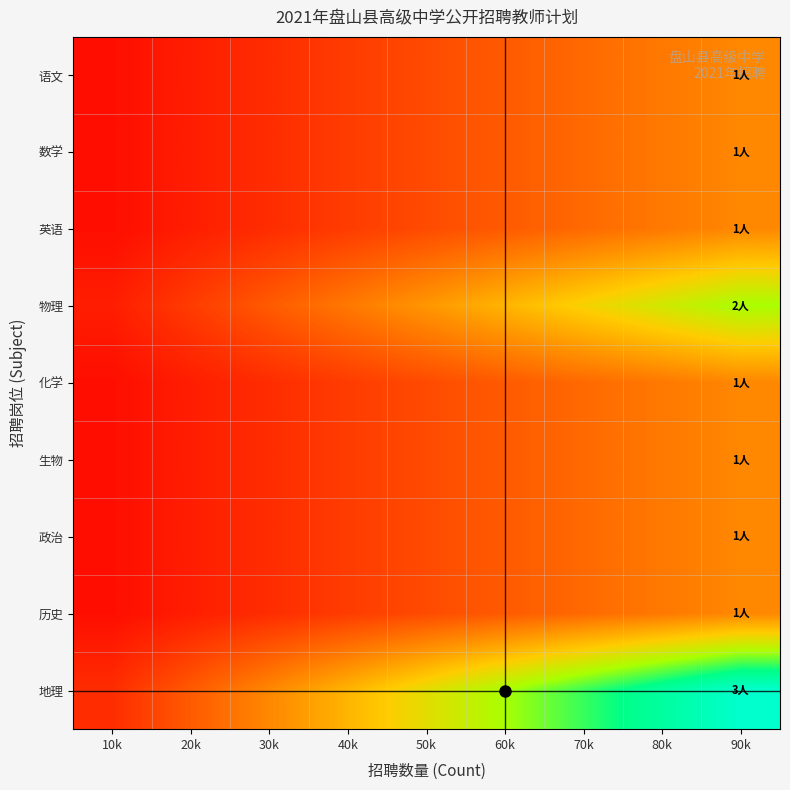

Reading right to left, list all the values displayed in this chart.

语文: 90k=0.3	80k=0.3	70k=0.3	60k=0.2	50k=0.2	40k=0.1	30k=0.1	20k=0.1	10k=0.0
数学: 90k=0.3	80k=0.3	70k=0.3	60k=0.2	50k=0.2	40k=0.1	30k=0.1	20k=0.1	10k=0.0
英语: 90k=0.3	80k=0.3	70k=0.3	60k=0.2	50k=0.2	40k=0.1	30k=0.1	20k=0.1	10k=0.0
物理: 90k=0.7	80k=0.6	70k=0.5	60k=0.4	50k=0.4	40k=0.3	30k=0.2	20k=0.1	10k=0.1
化学: 90k=0.3	80k=0.3	70k=0.3	60k=0.2	50k=0.2	40k=0.1	30k=0.1	20k=0.1	10k=0.0
生物: 90k=0.3	80k=0.3	70k=0.3	60k=0.2	50k=0.2	40k=0.1	30k=0.1	20k=0.1	10k=0.0
政治: 90k=0.3	80k=0.3	70k=0.3	60k=0.2	50k=0.2	40k=0.1	30k=0.1	20k=0.1	10k=0.0
历史: 90k=0.3	80k=0.3	70k=0.3	60k=0.2	50k=0.2	40k=0.1	30k=0.1	20k=0.1	10k=0.0
地理: 90k=1.0	80k=0.9	70k=0.8	60k=0.7	50k=0.6	40k=0.4	30k=0.3	20k=0.2	10k=0.1